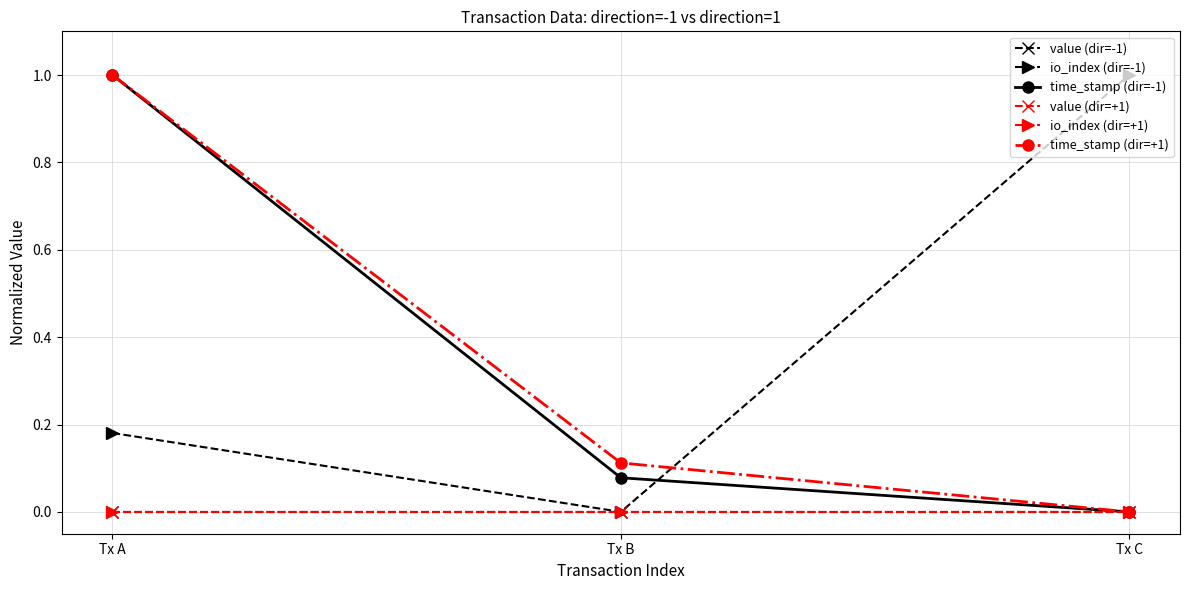

Which series changed the most between Tx A and Tx C?

time_stamp (dir=-1)